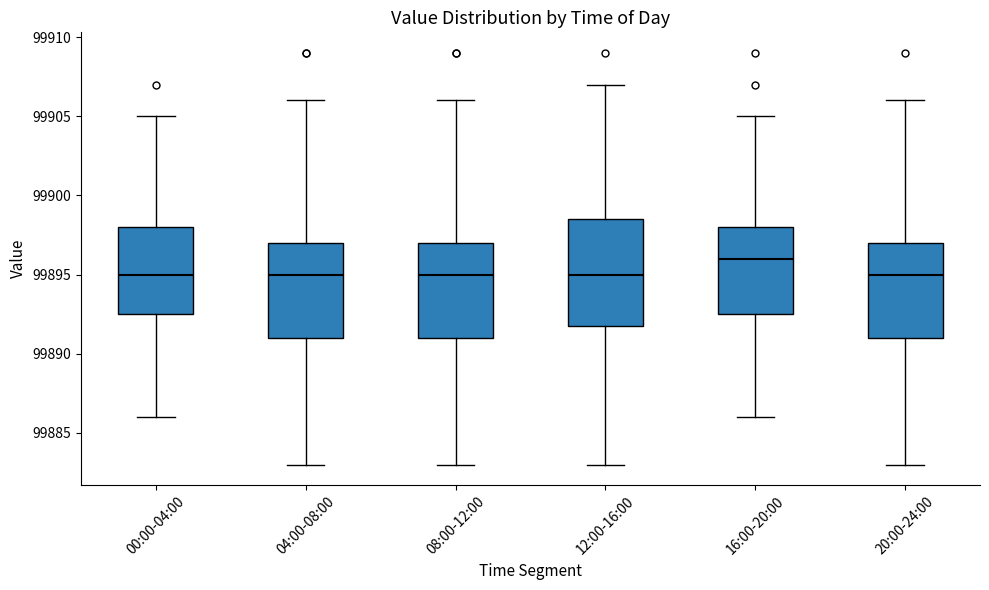

Which box's median line is the highest?

16:00-20:00